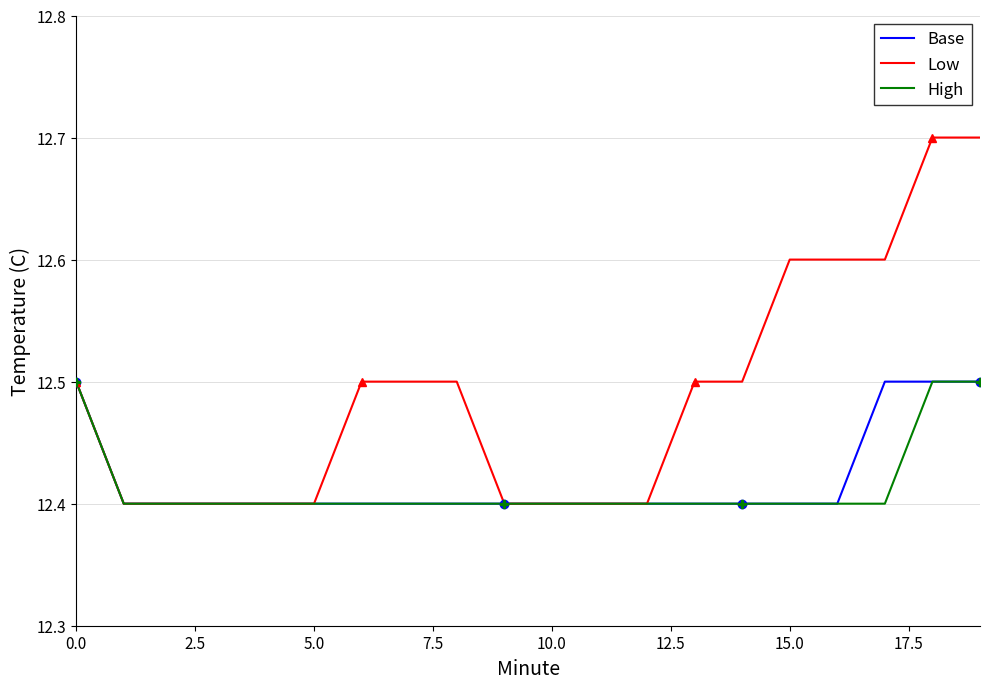

Is it true that Base equals 7.6 at 9?

False